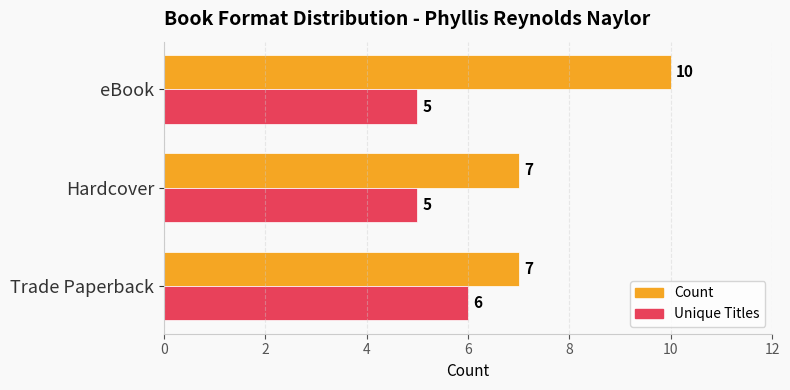

What is the highest value of the Count series?

10